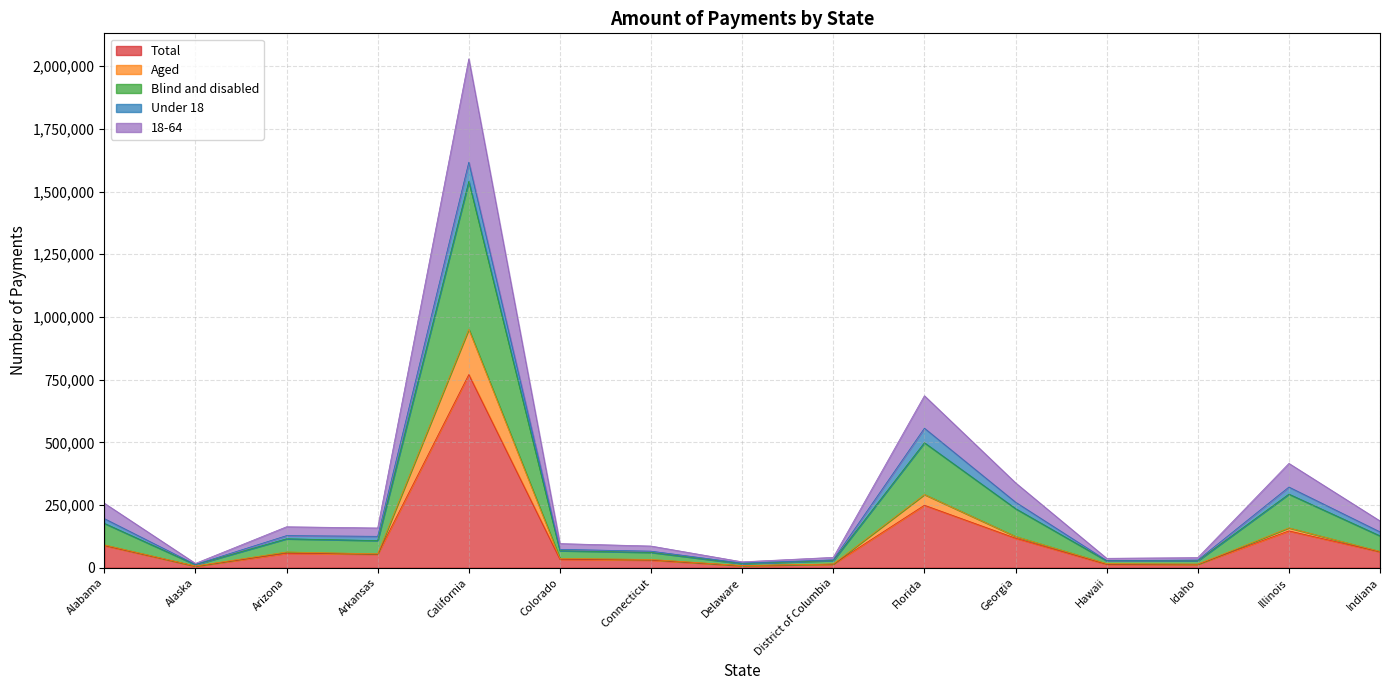

At how many categories does at least one series exceed 714226?

1